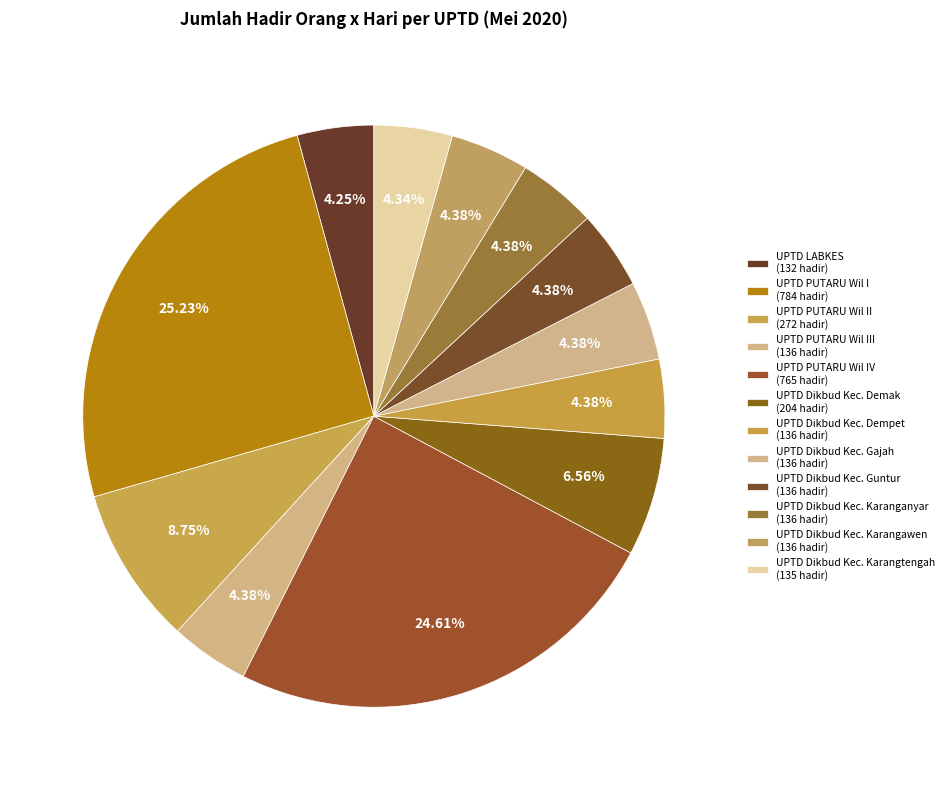

Is there any slice that represents more than half of the pie?

No